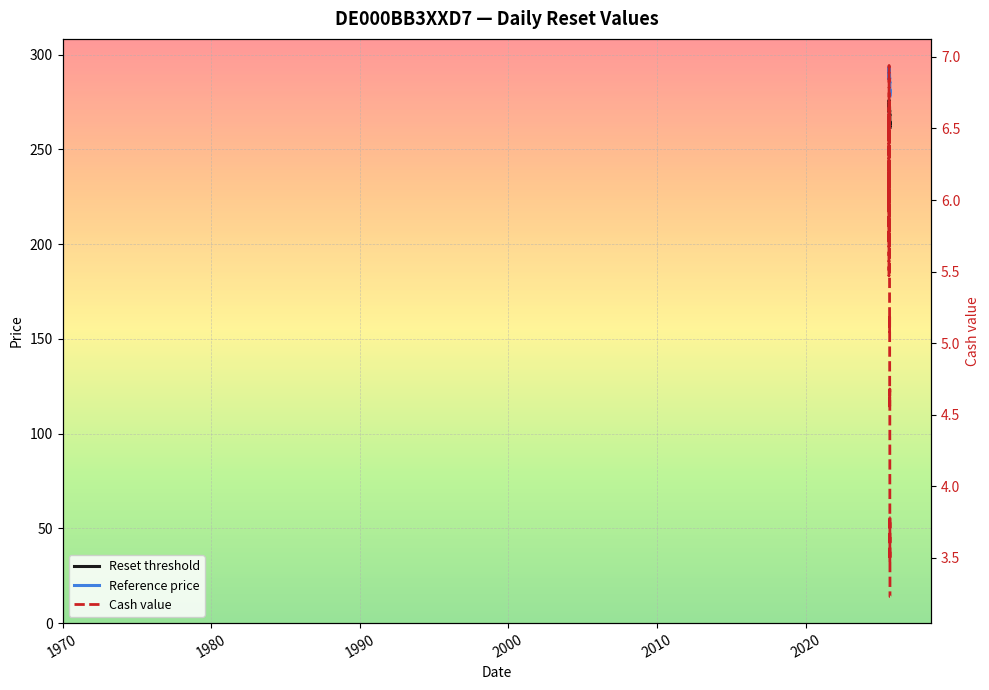

True or false: Cash value and Reset threshold intersect in this chart.

False